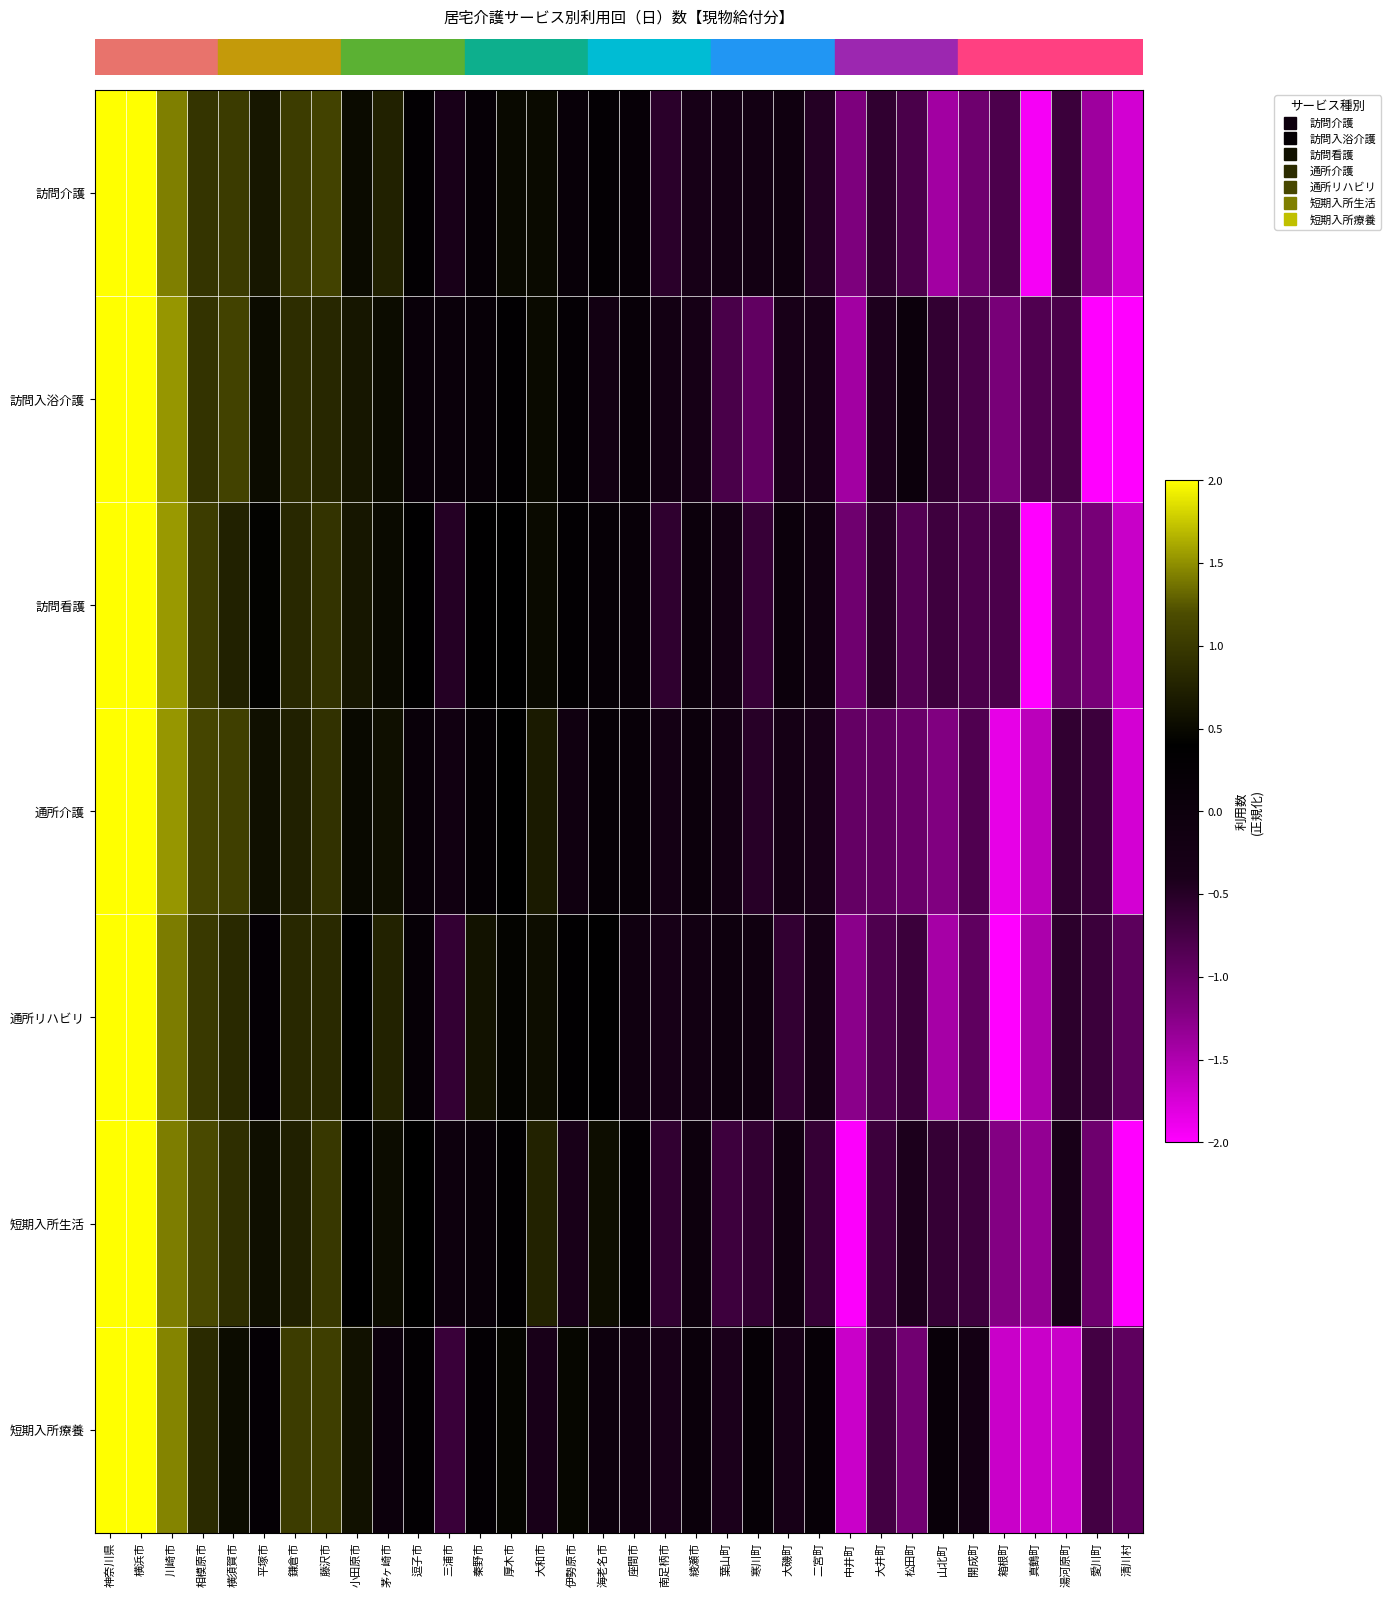

How many series are shown in this chart?

7